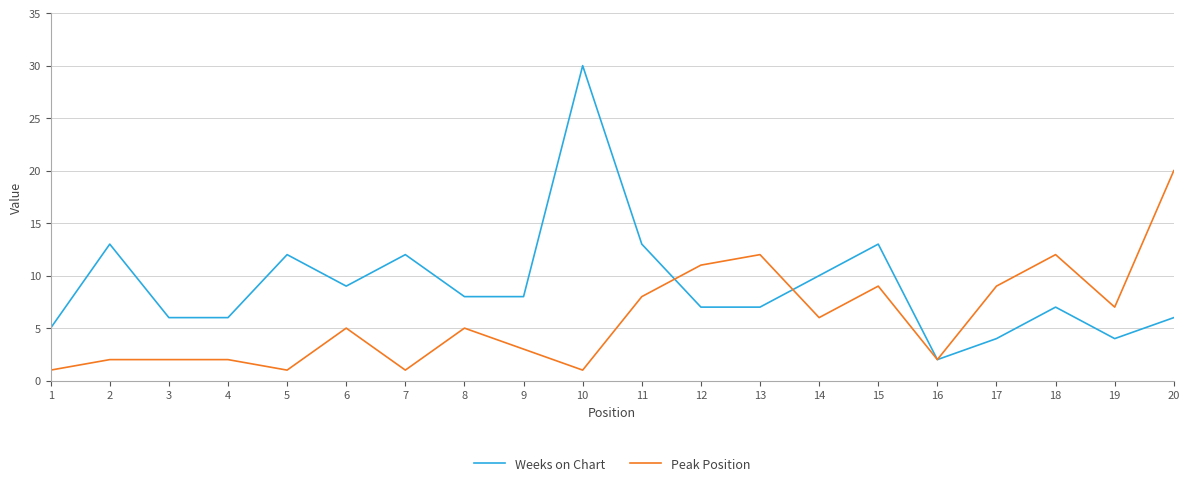

How many lines are shown in the chart?

2